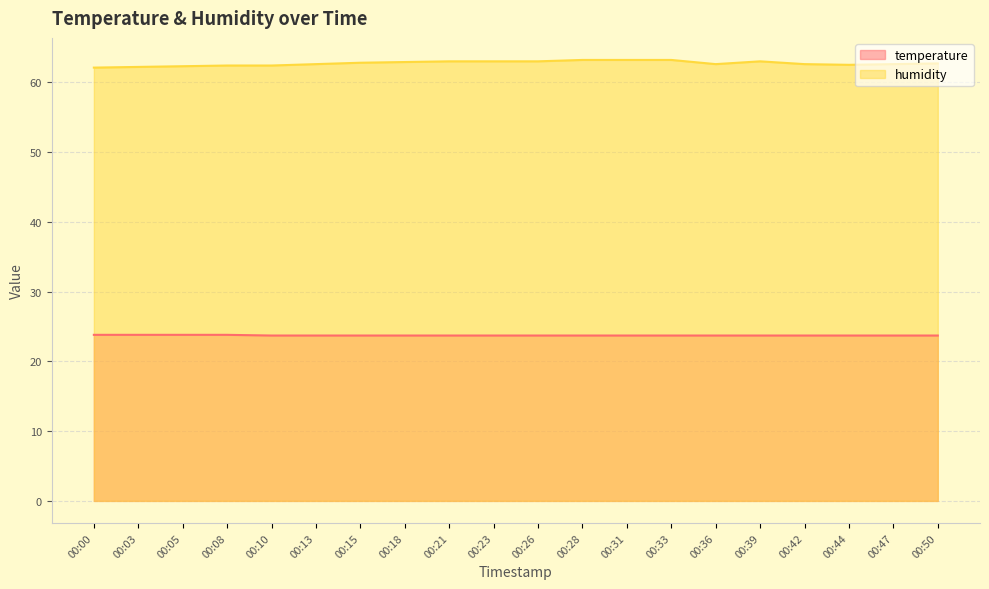

Which series has the largest total across all categories?

humidity